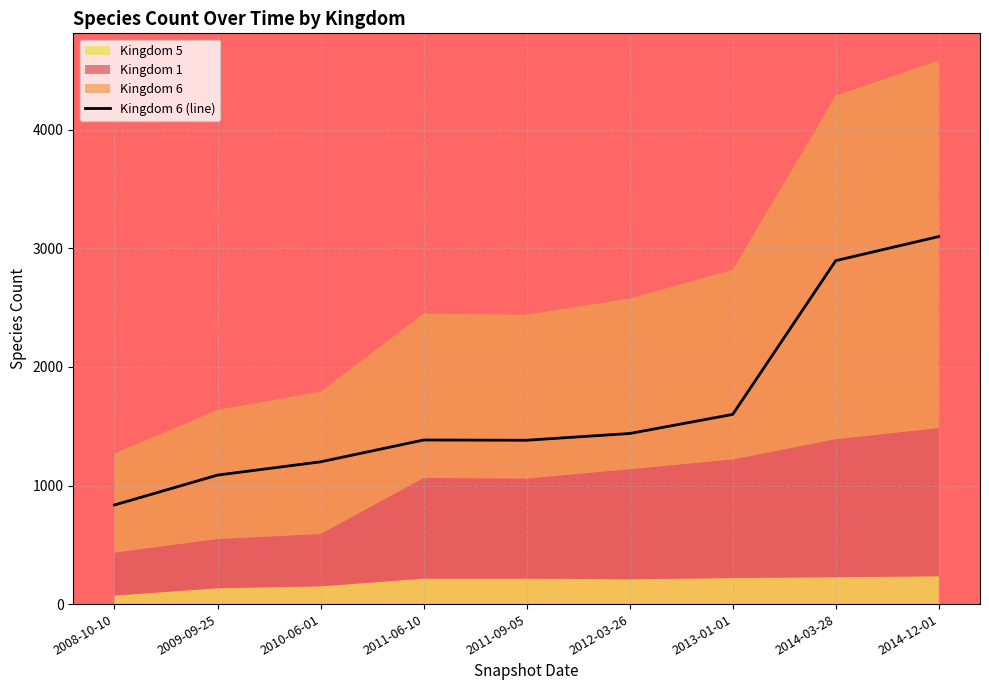

What is the greatest value displayed?

3100